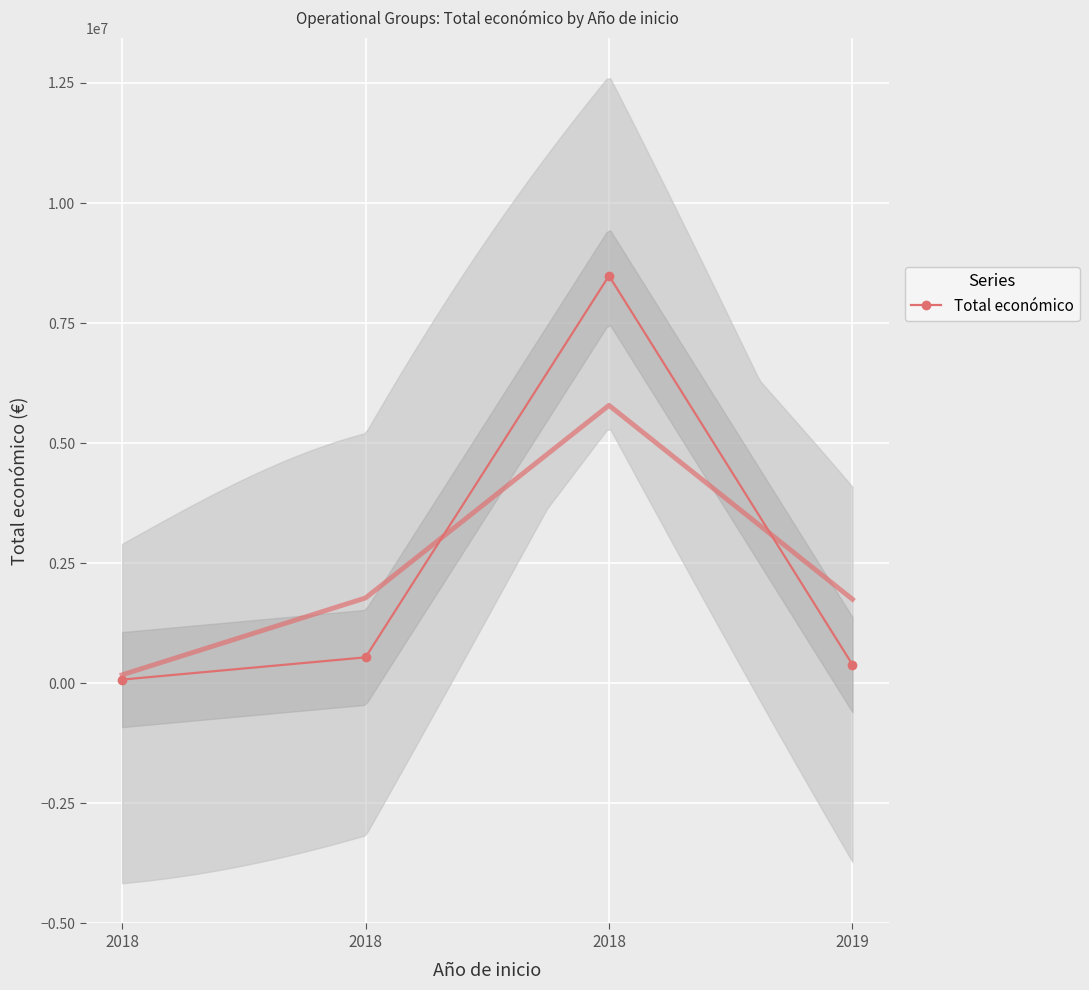

What is the sum of the values at 2018 and 2018?

614575